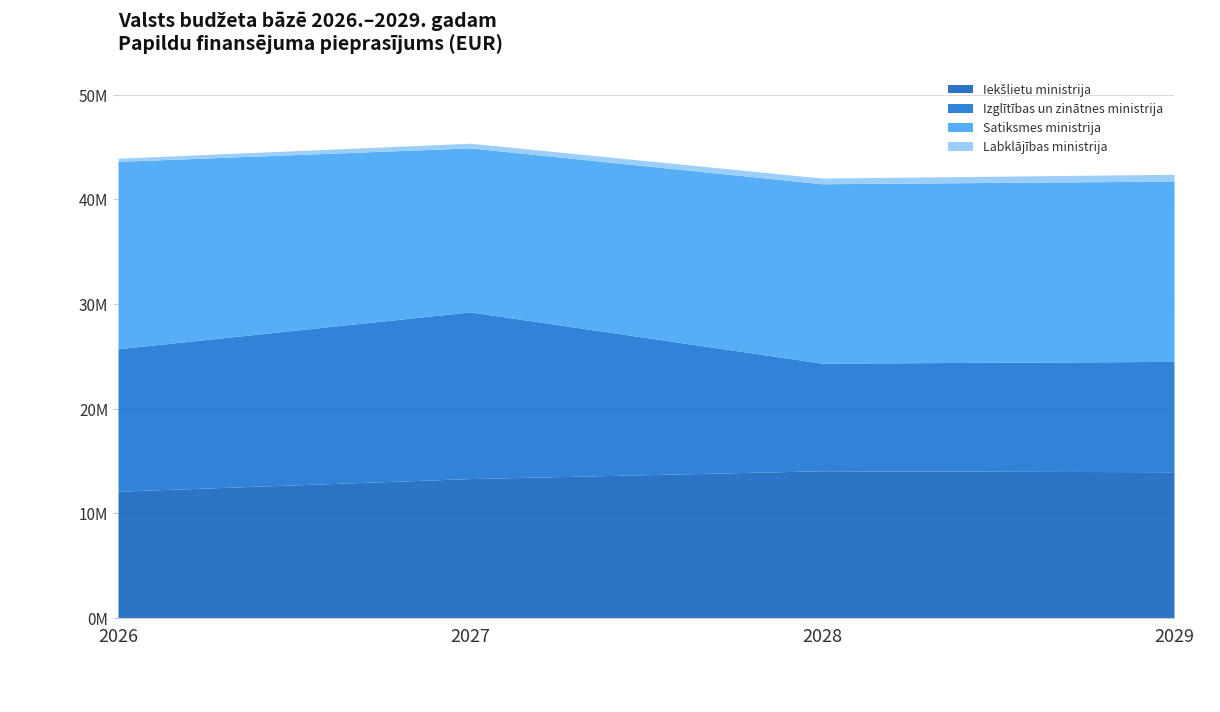

What is the value of the 2026 point at the 4th from the left?

302821